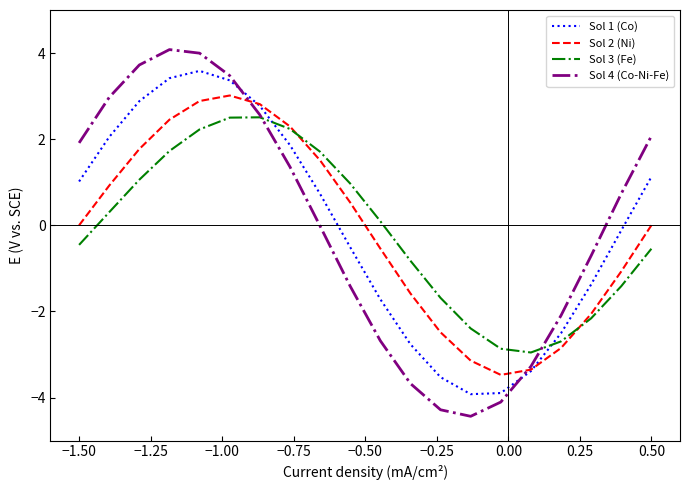

What is the difference between the maximum and minimum values in the Sol 4 (Co-Ni-Fe) series?

8.5